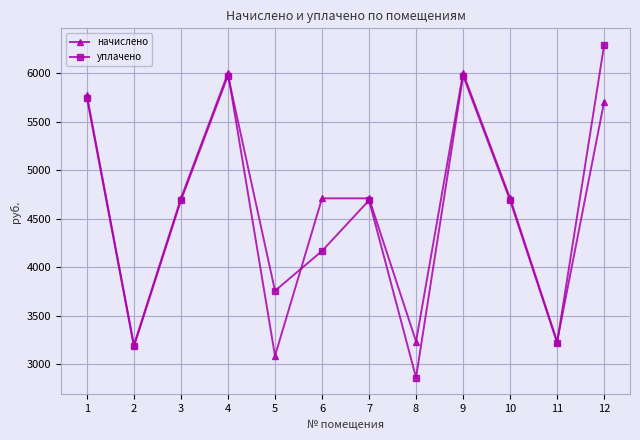

At which label does начислено first exceed 4709?

1